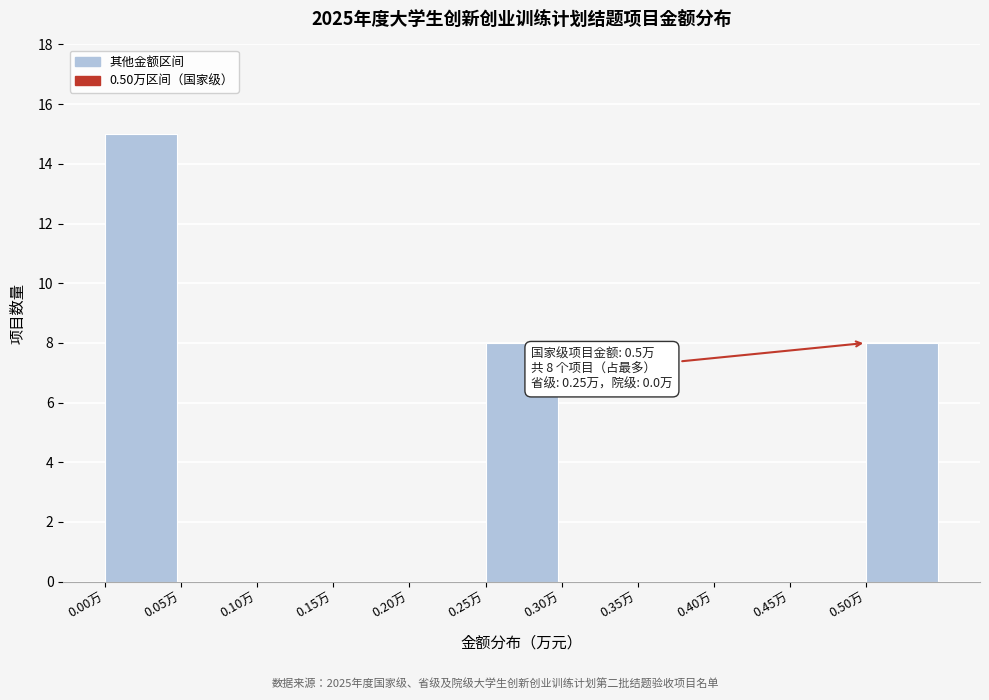

Over which range of the x-axis is the bar tallest?

0.00 to 0.05